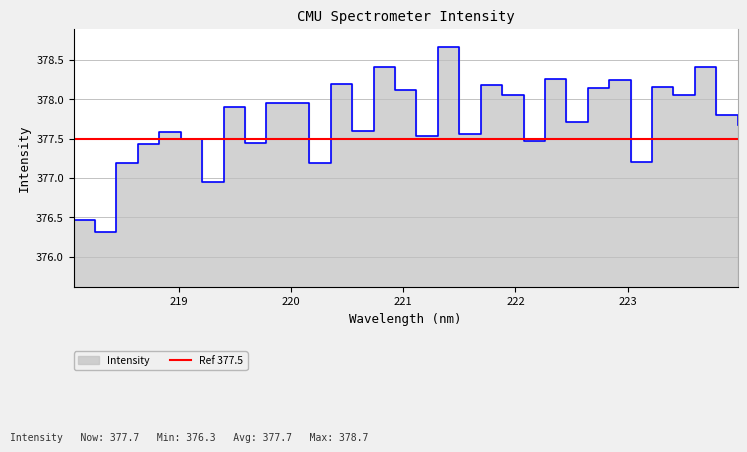

True or false: the data has more than 2 interior local peaks.

True